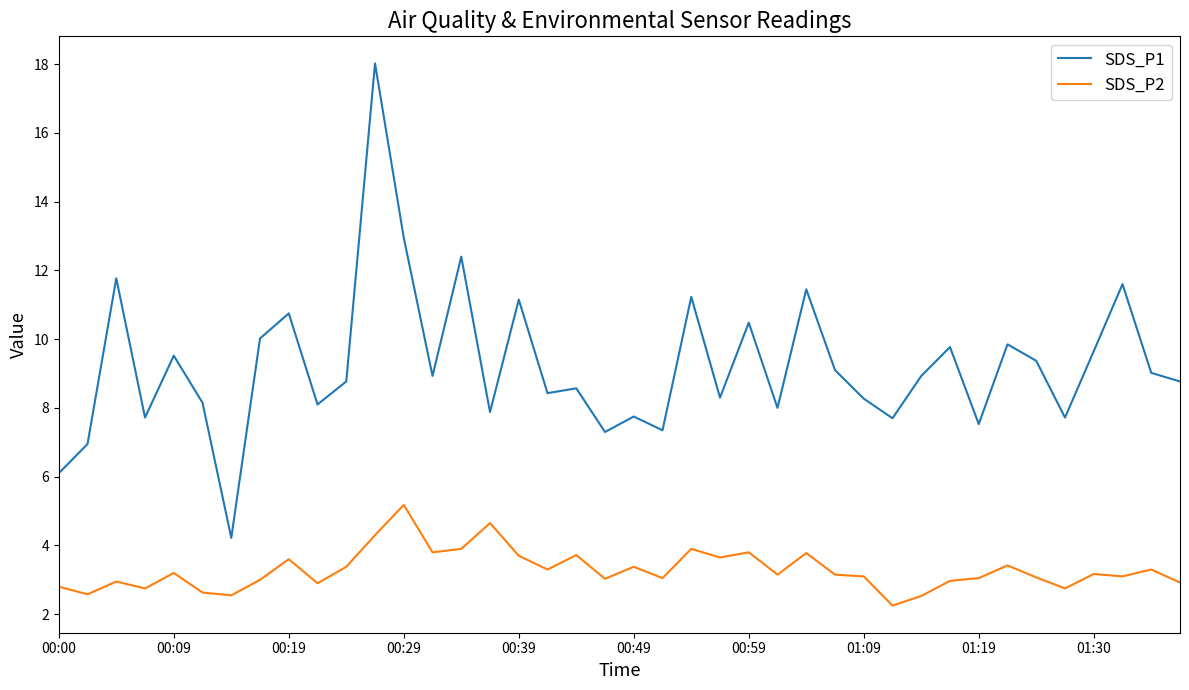

Rank the series by their average value, from lowest to highest.

SDS_P2, SDS_P1